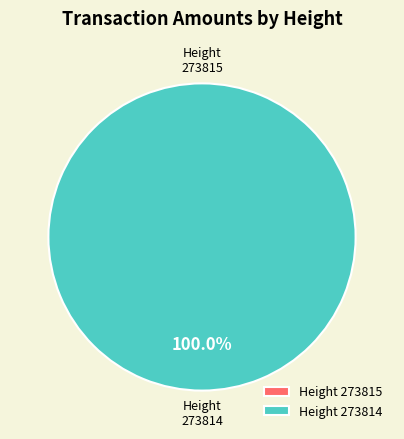

To the nearest percent, what is the combined percentage of 273814 and 273815?

100%